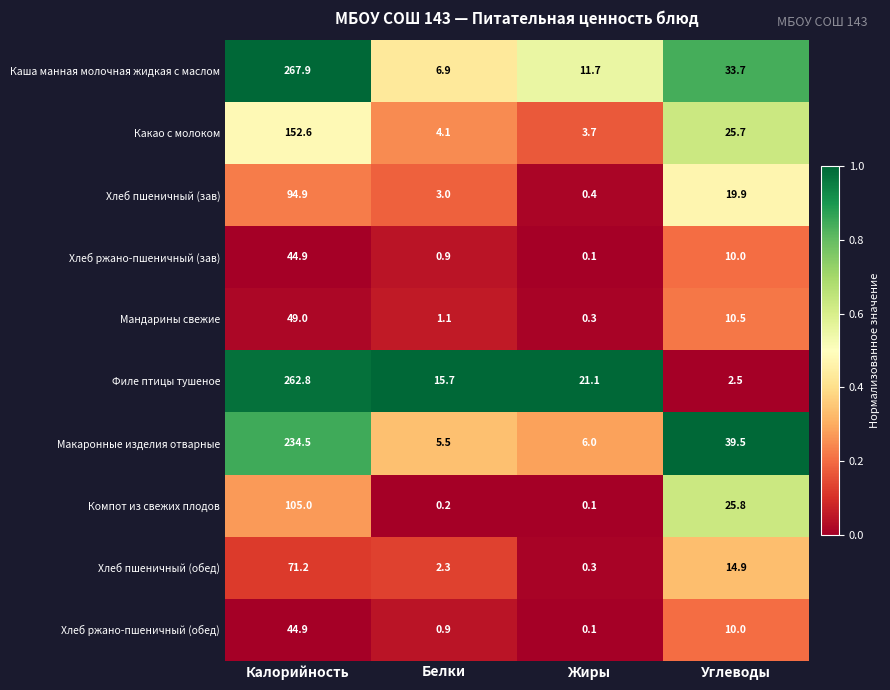

What is the approximate value of Макаронные изделия отварные at Белки?

5.5